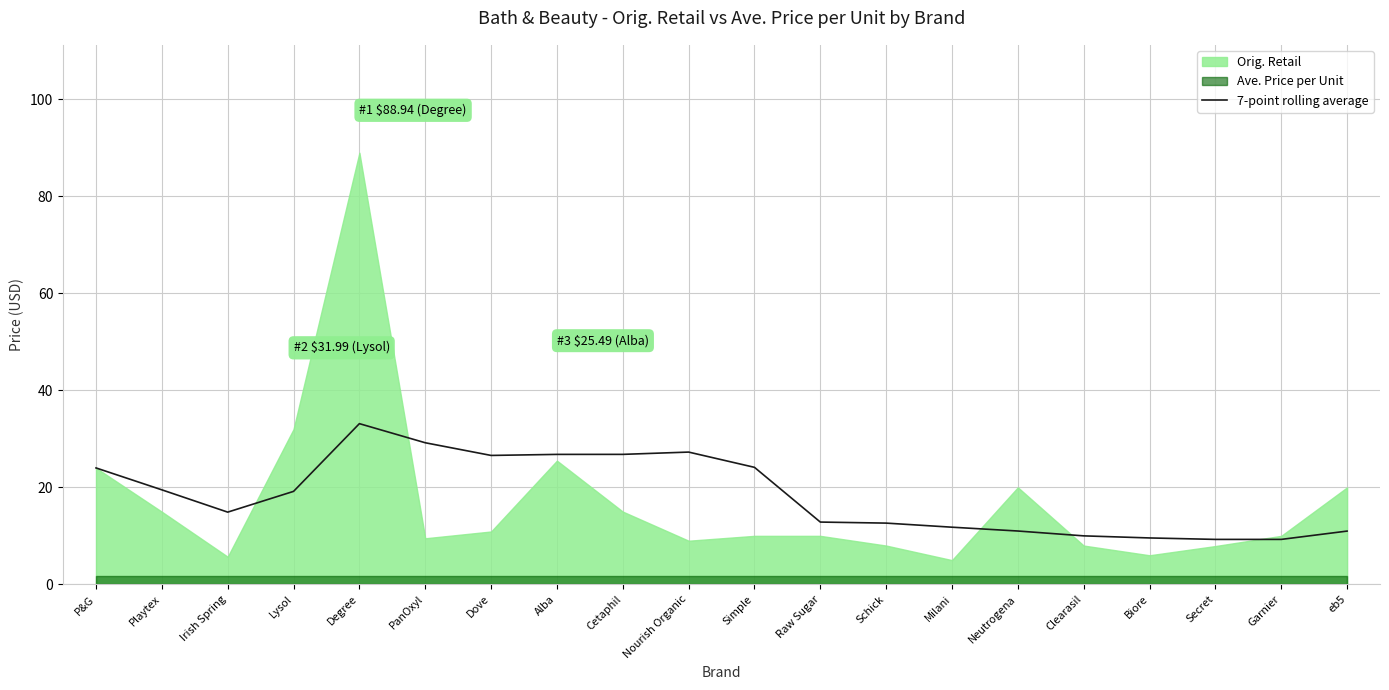

What is the sum of all values?

368.6